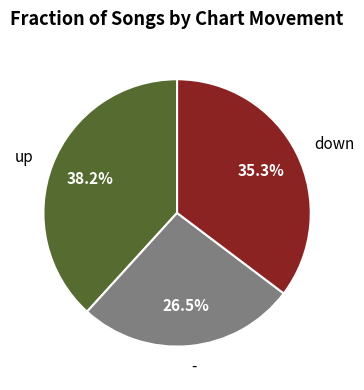

Approximately how many times larger is the value at up compared to -?

1.4